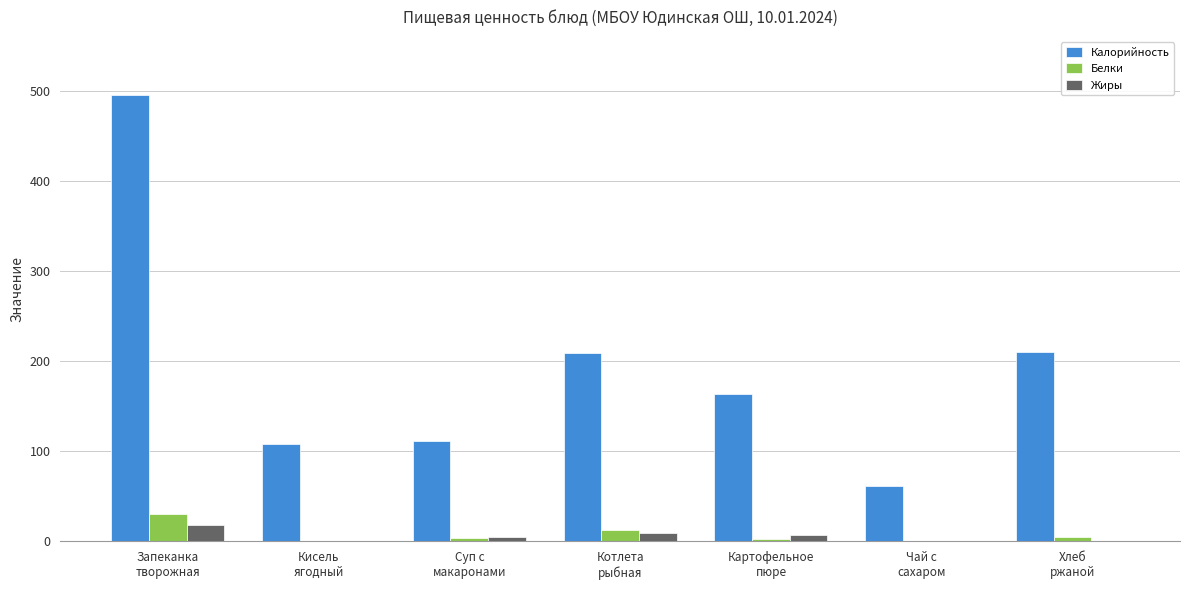

What is the greatest value displayed?

496.0